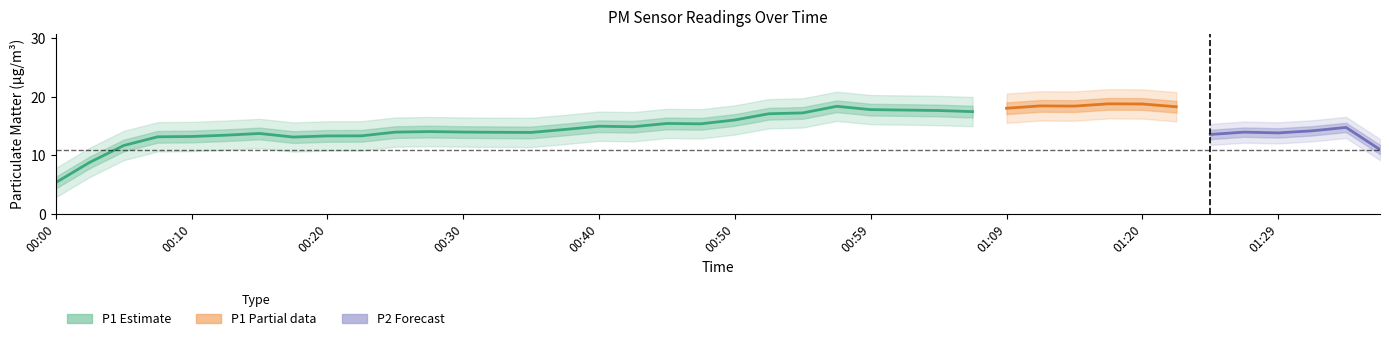

How many data points in P1 are less than 15?

17